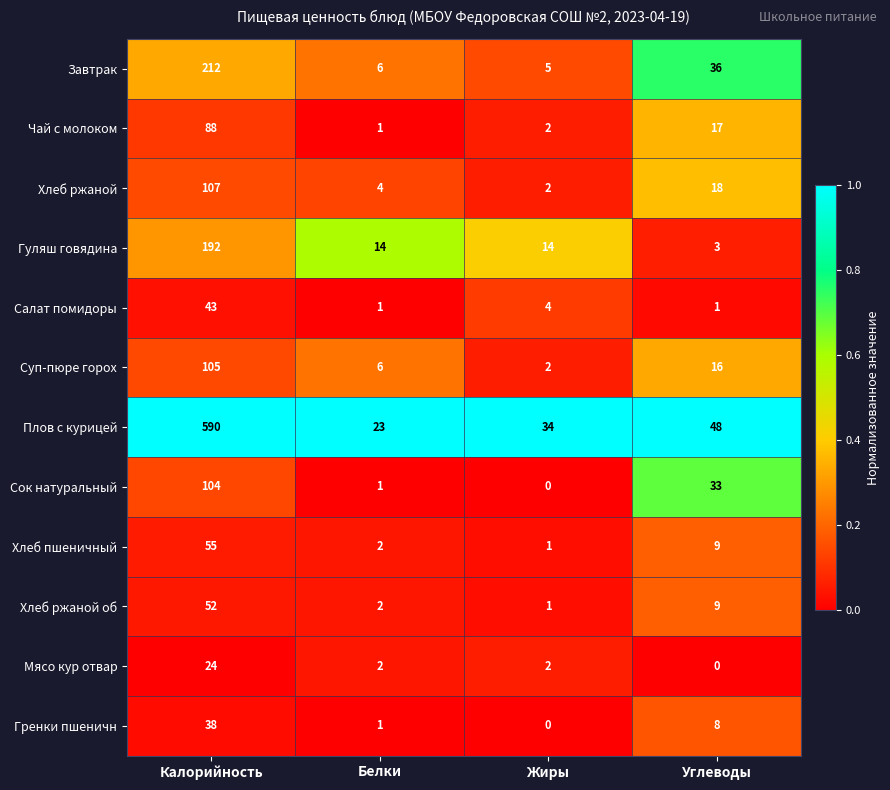

What is the approximate value of Хлеб ржаной об at Углеводы, to the nearest 5?

10